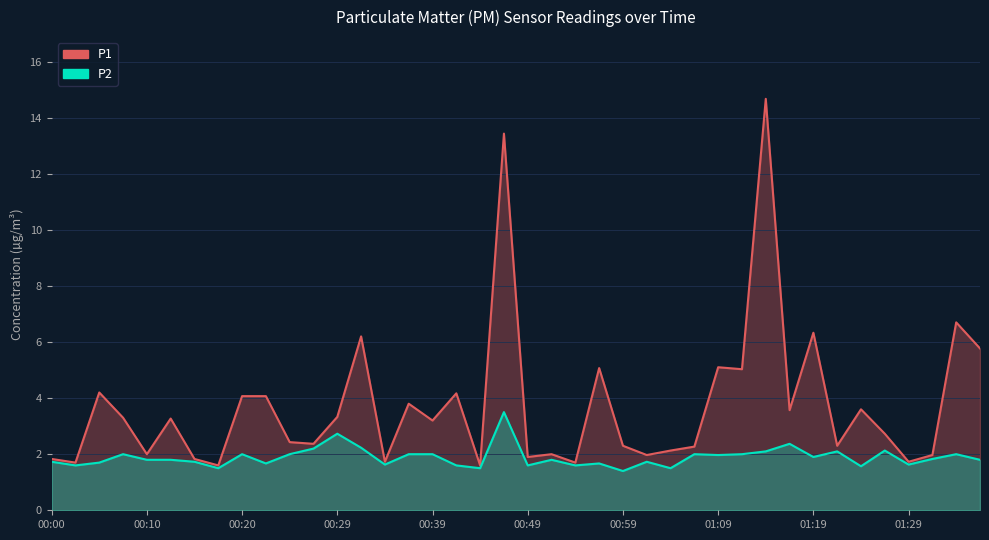

What are all the series names shown in the legend?

P1, P2